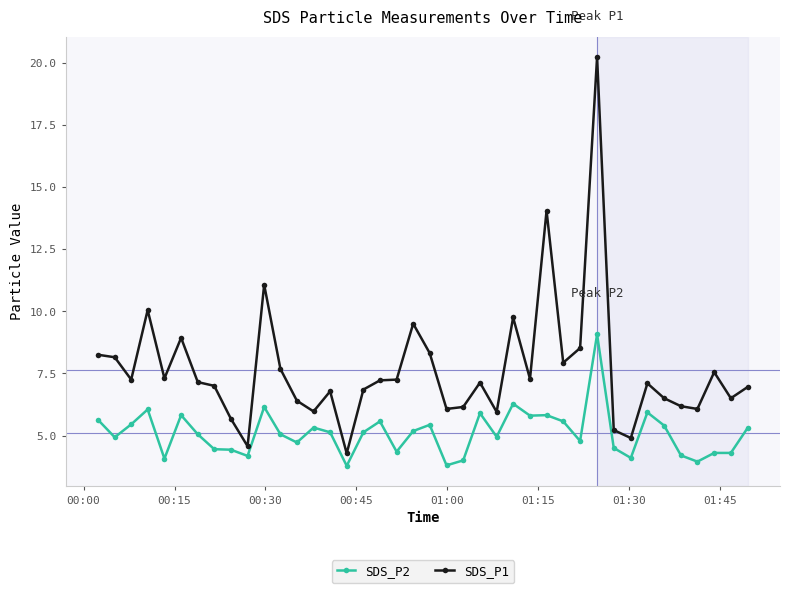

What are all the series names shown in the legend?

SDS_P2, SDS_P1